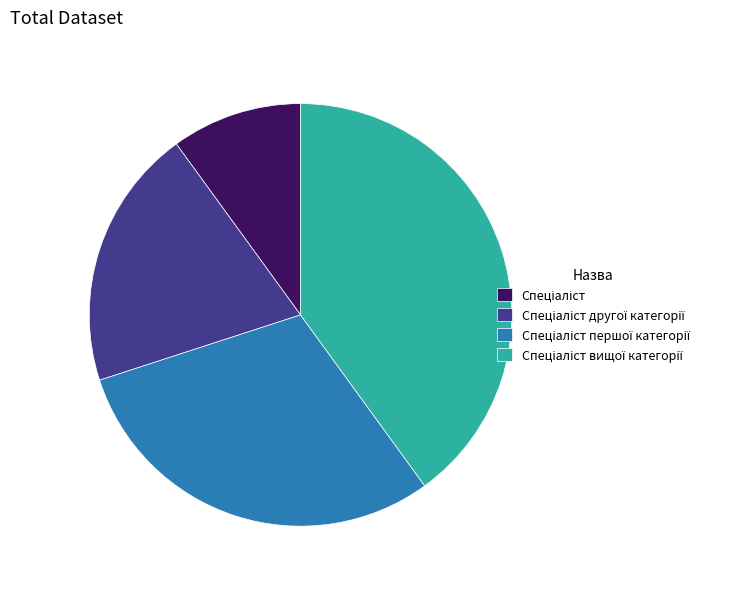

Is there a majority slice in this chart?

No